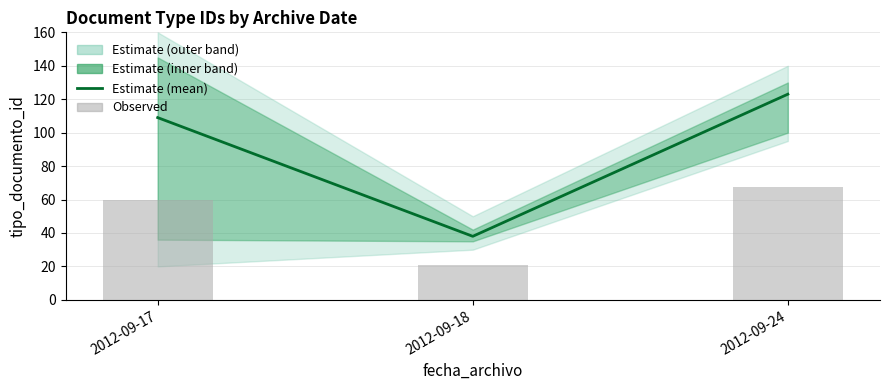

What is the value of the Estimate (mean) bar at the 3rd from the left?

123.0